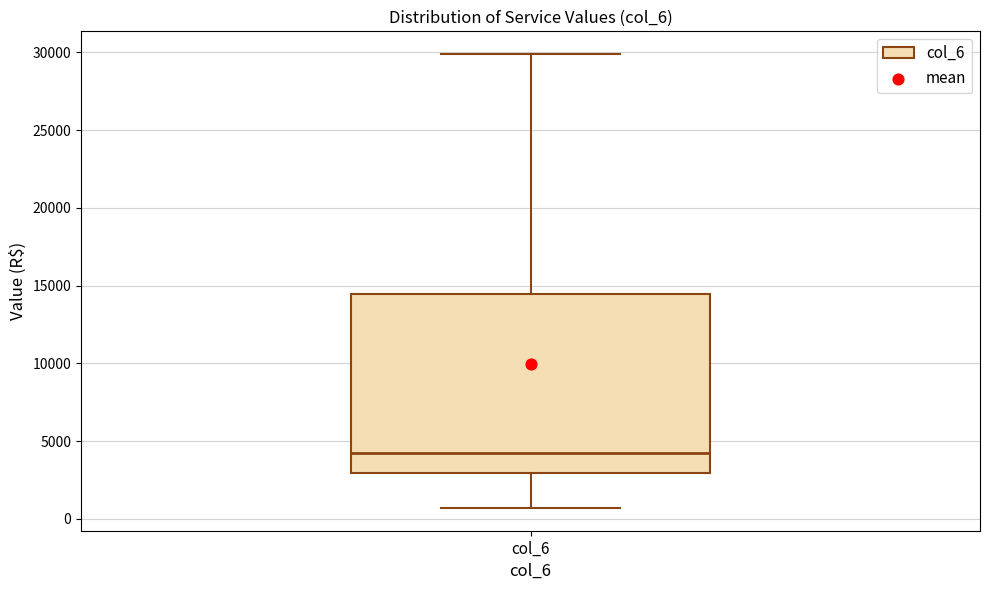

Read this box plot against the y-axis: the position of the median line, the range covered by the box, and the ends of both whiskers. The values are not printed on the chart, so give them approximately, as read against the axis.

median 4000, box 3000 to 14500, whiskers 500 to 30000